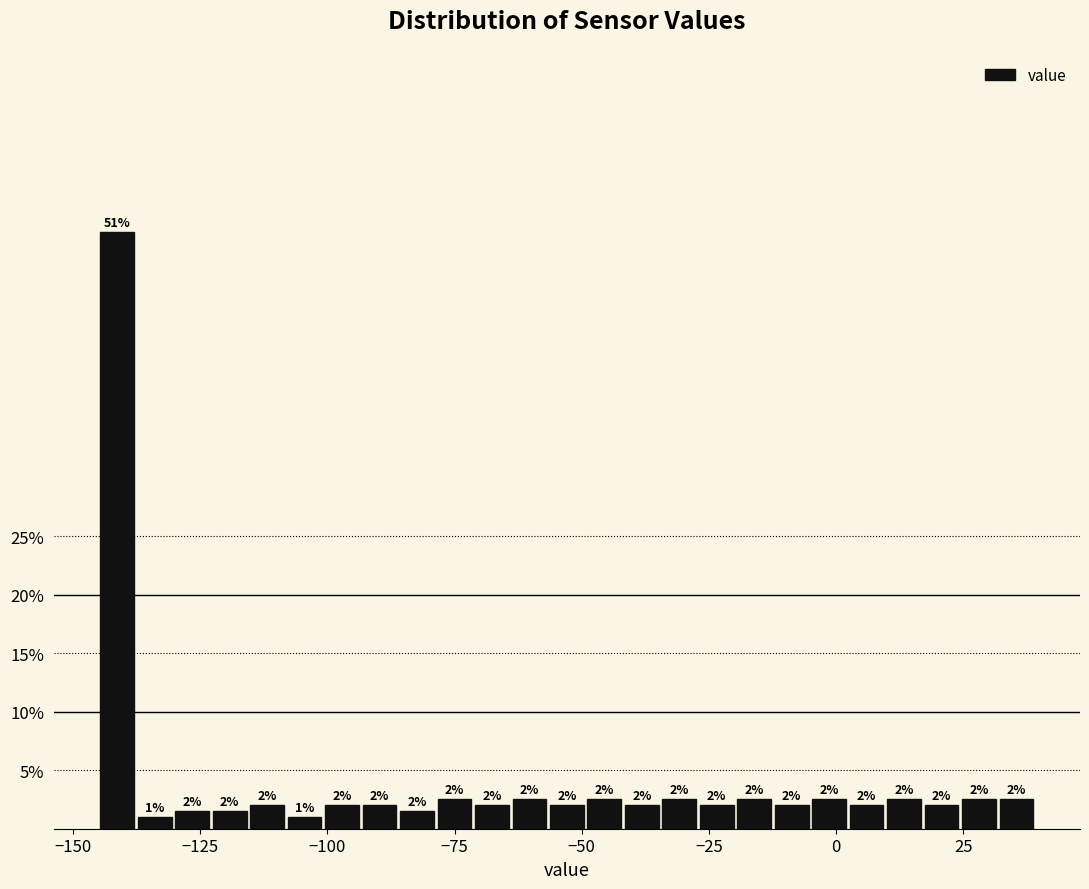

Read against the x-axis, roughly where is the centre of the tallest bar?

-140